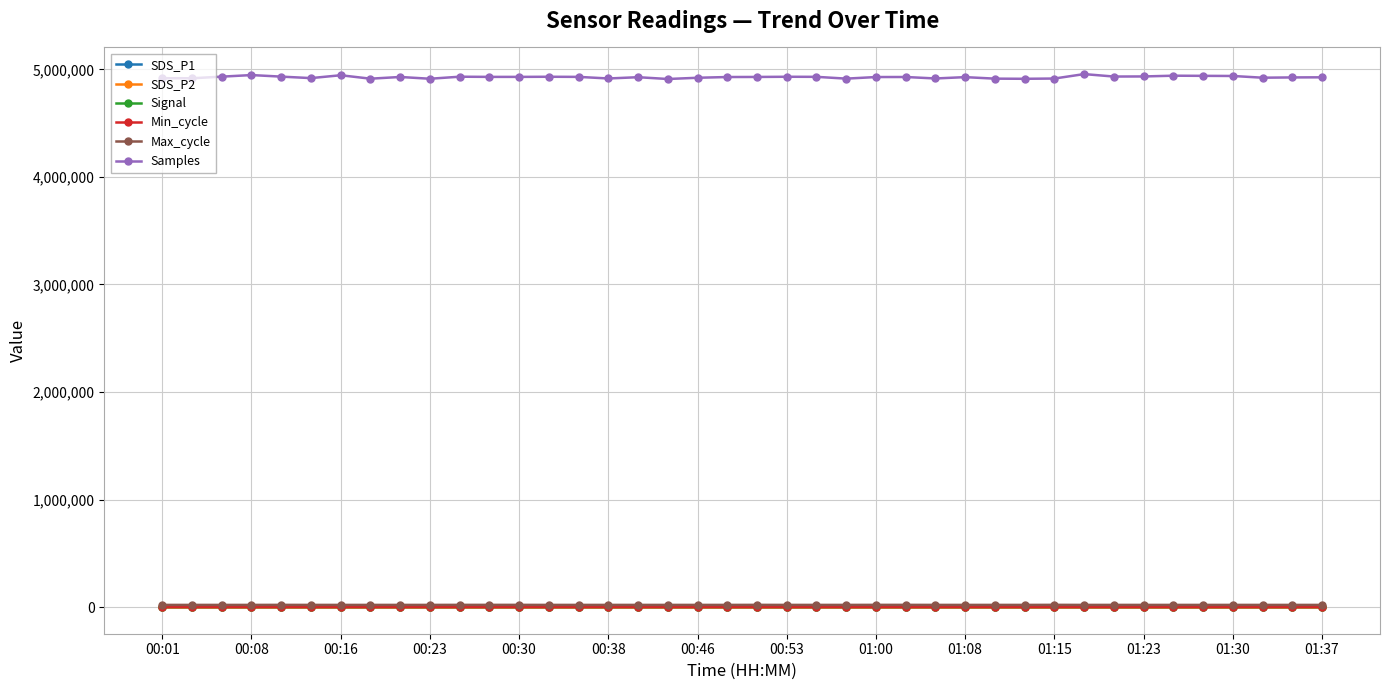

What is the maximum value shown in the chart?

4956603.0